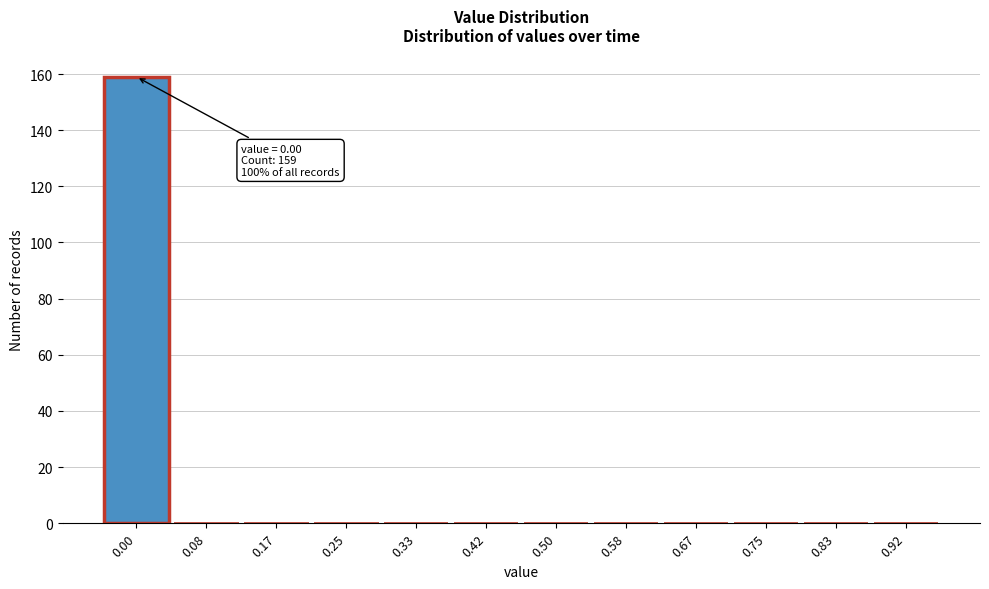

Reading left to right, transcribe all the data shown in this chart.

0.00=159	0.08=0	0.17=0	0.25=0	0.33=0	0.42=0	0.50=0	0.58=0	0.67=0	0.75=0	0.83=0	0.92=0